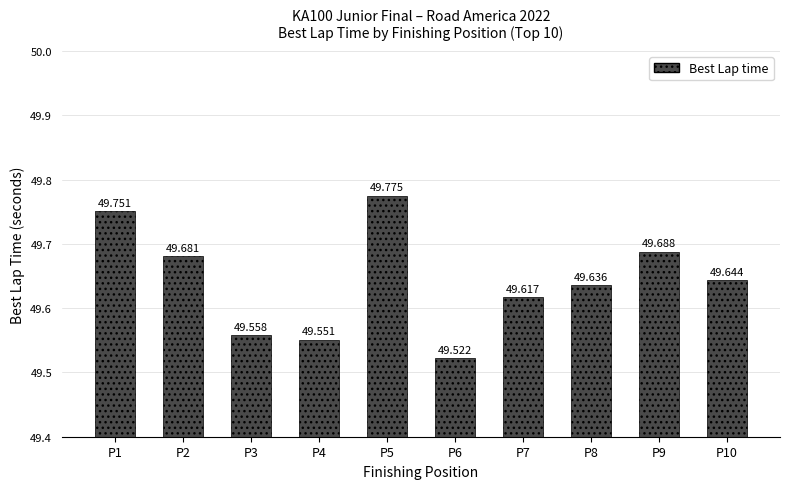

Between P3 and P4, which is larger?

P3